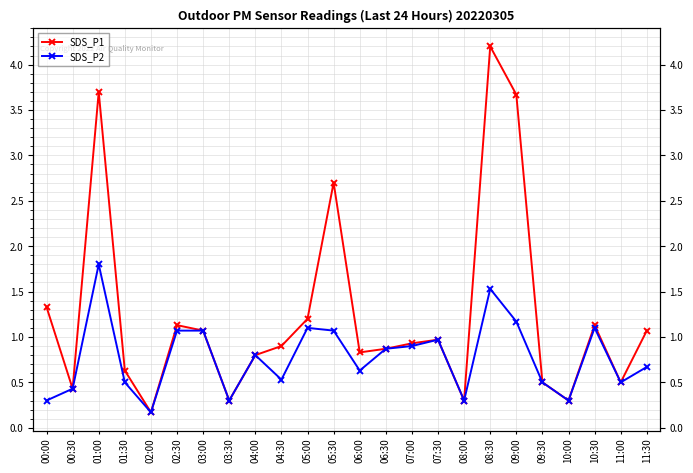

Which series has the largest total across all categories?

SDS_P1